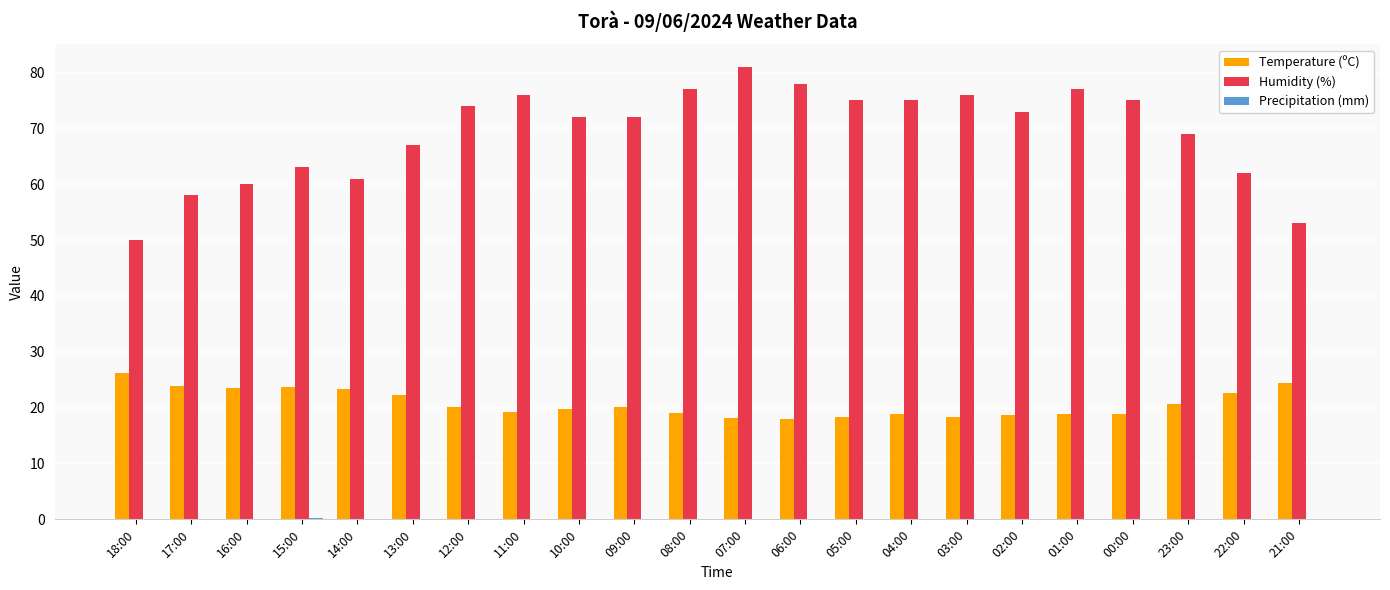

The Humidity (%) series shows 117.7 at 05:00. True or false?

False